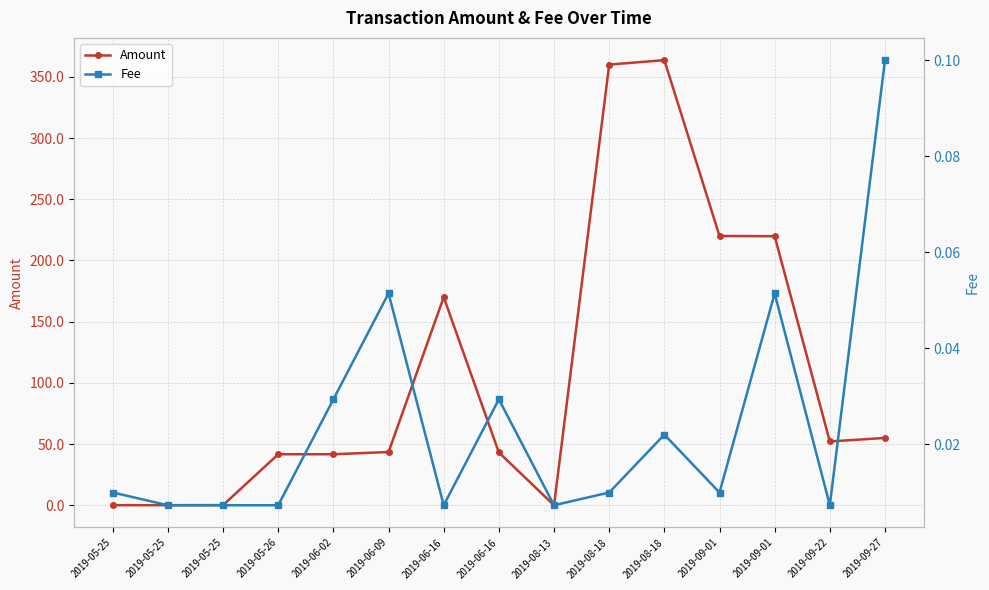

The Fee series shows 0.0 at 2019-05-26. True or false?

True